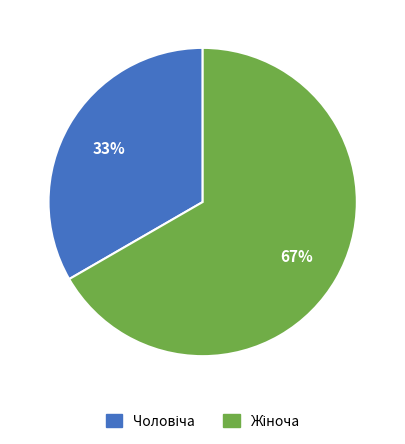

How many slices are in this pie chart?

2